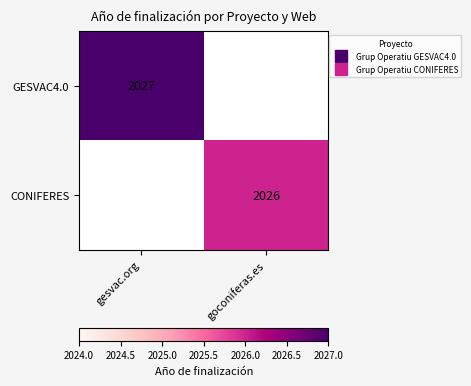

List the labels in order of GESVAC4.0 value, smallest first.

goconiferas.es, gesvac.org